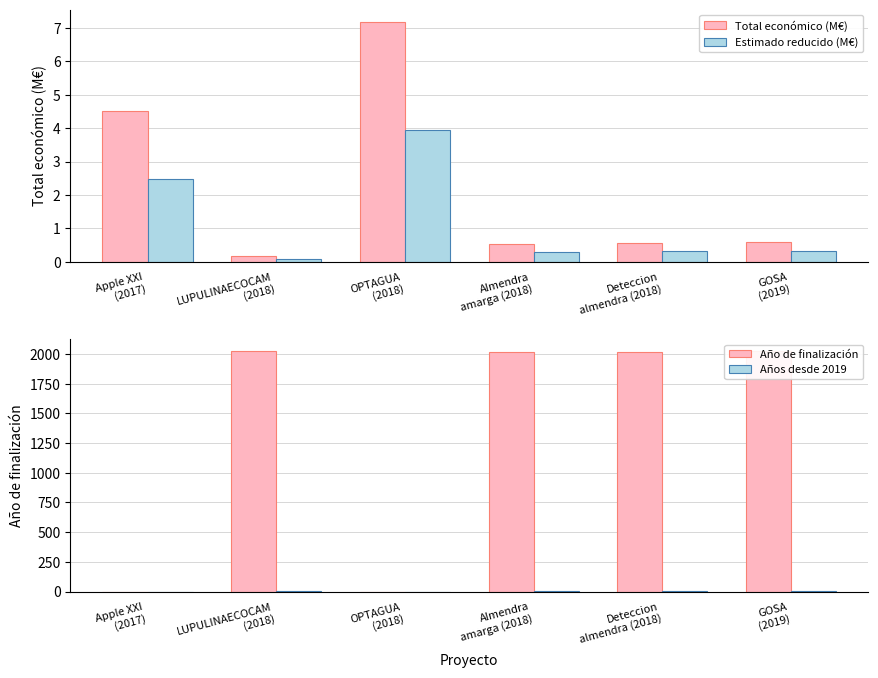

What is the label of the 4th bar from the right?

OPTAGUA
(2018)